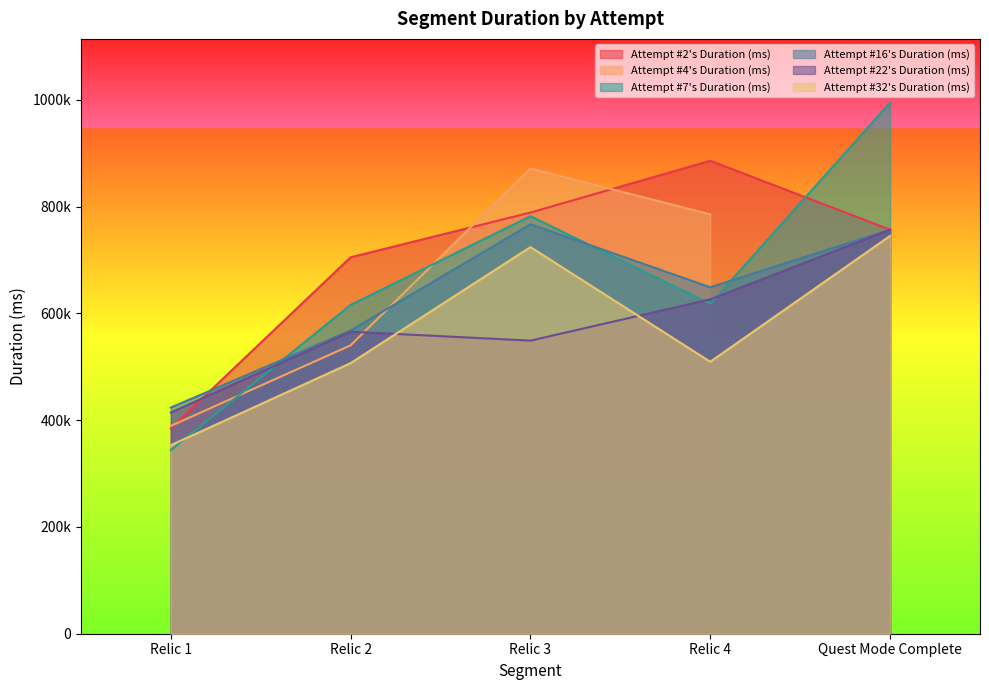

List the labels in order of Attempt #7's Duration (ms) value, smallest first.

Relic 1, Relic 2, Relic 4, Relic 3, Quest Mode Complete